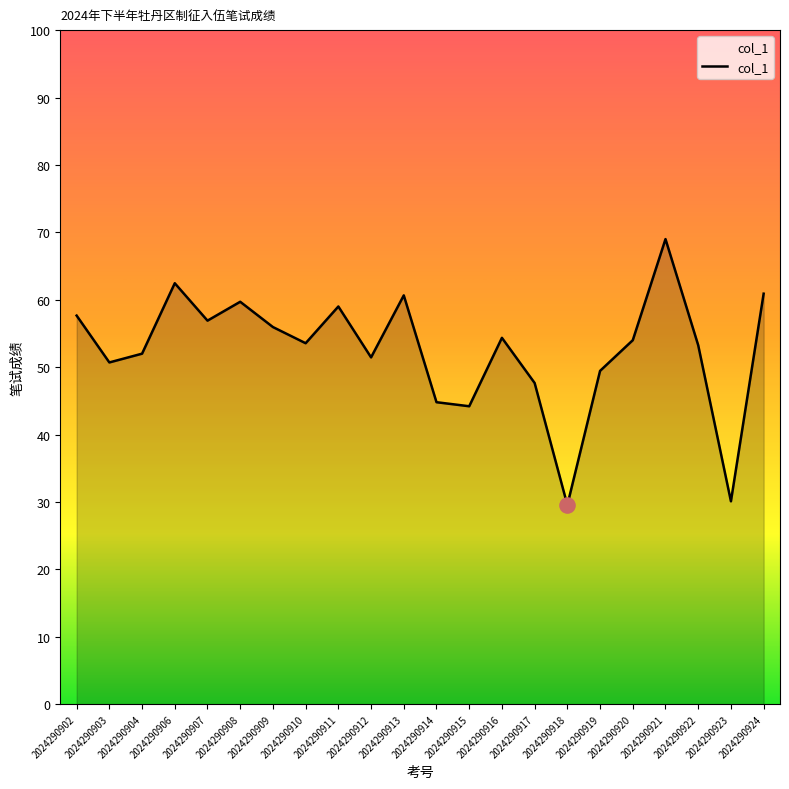

Approximately how many times larger is the value at 2024290917 compared to 2024290906?

0.8